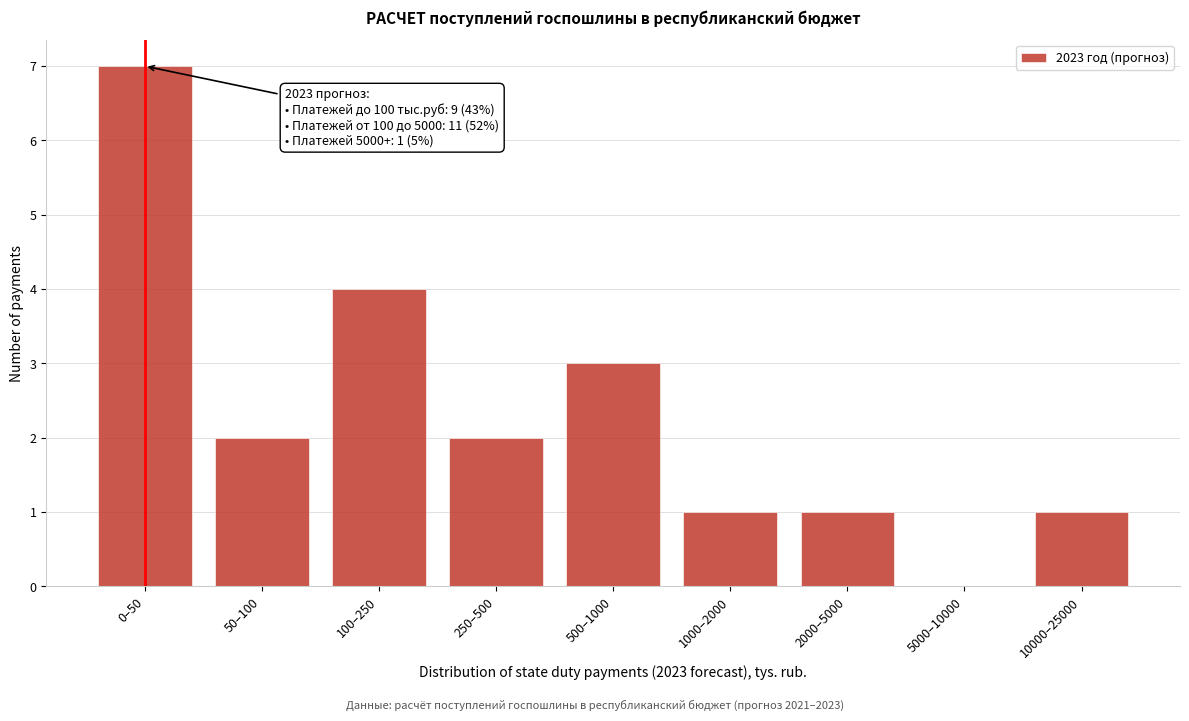

What is the sum of all values?

21